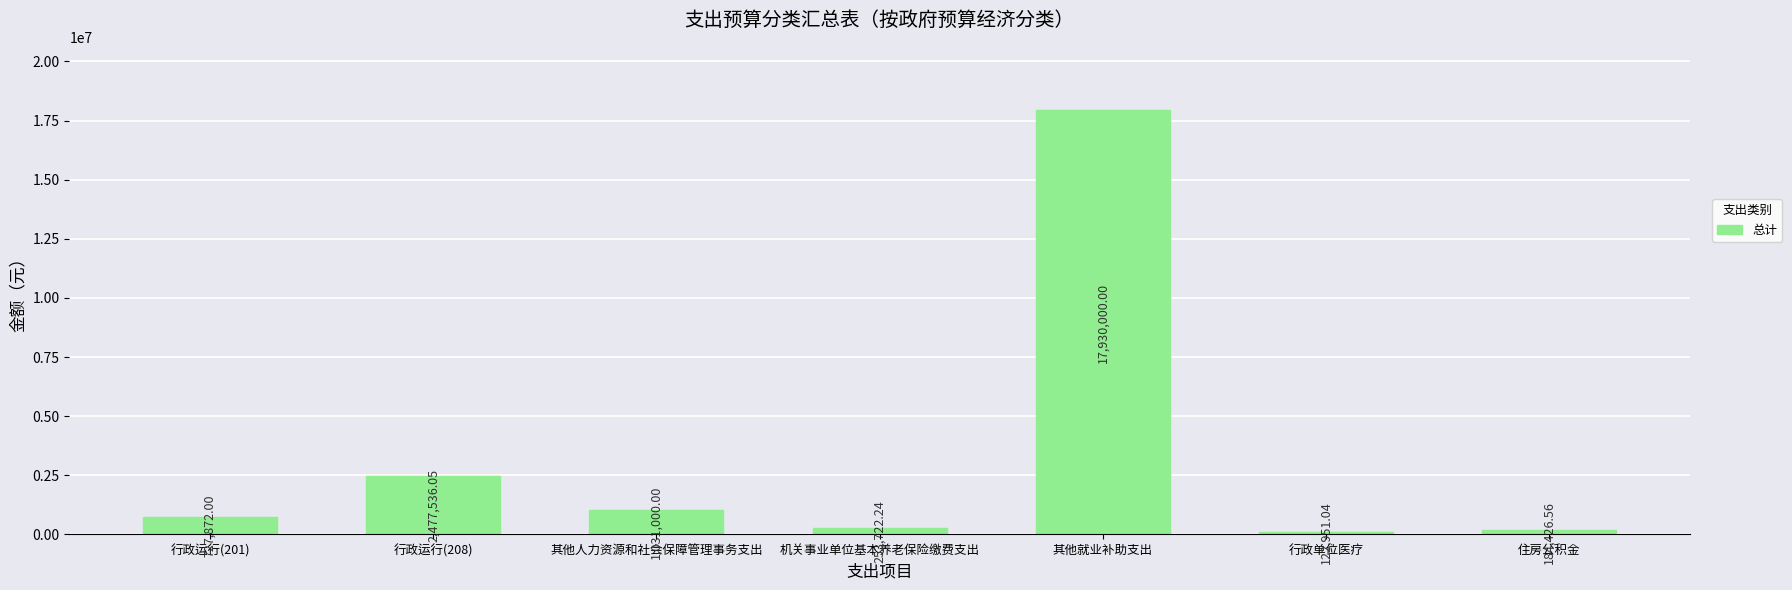

True or false: the data shows 406781.2 at 其他人力资源和社会保障管理事务支出.

False